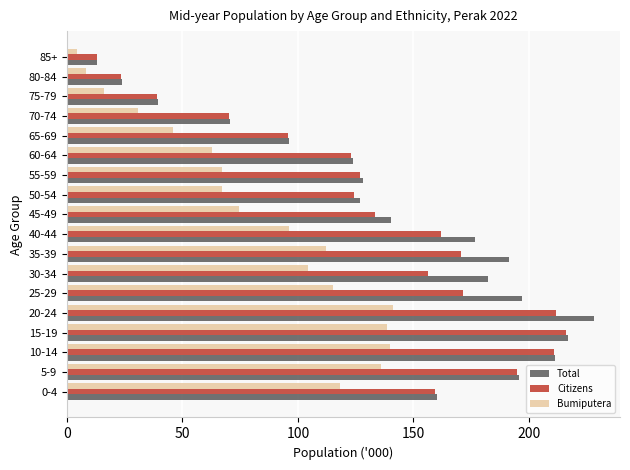

Which series changed the most between 45-49 and 85+?

Total